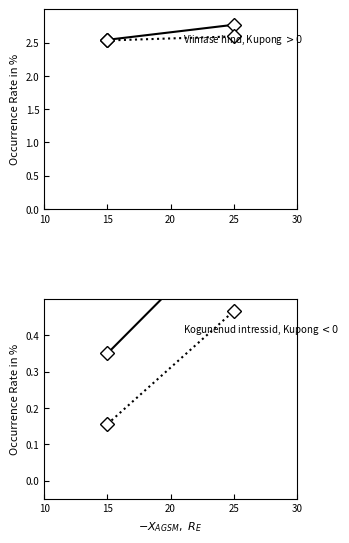

What is the lowest value of the Kogunenud intressid (dotted) series?

0.2